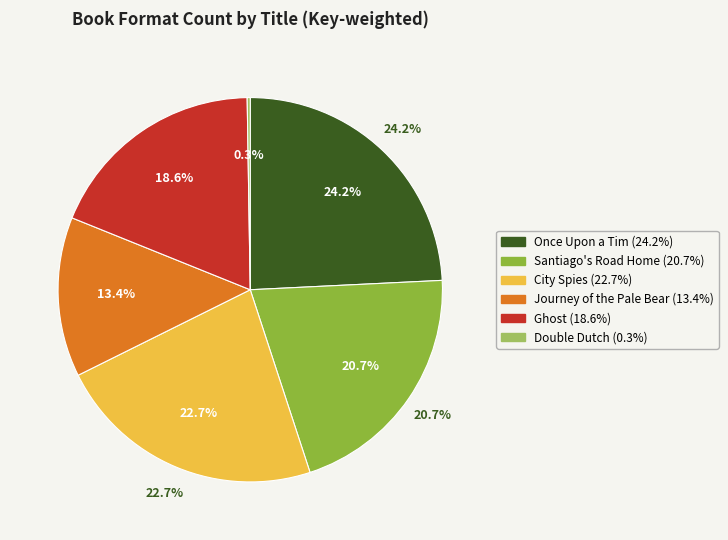

The Ghost slice represents 19% of the pie. True or false?

True